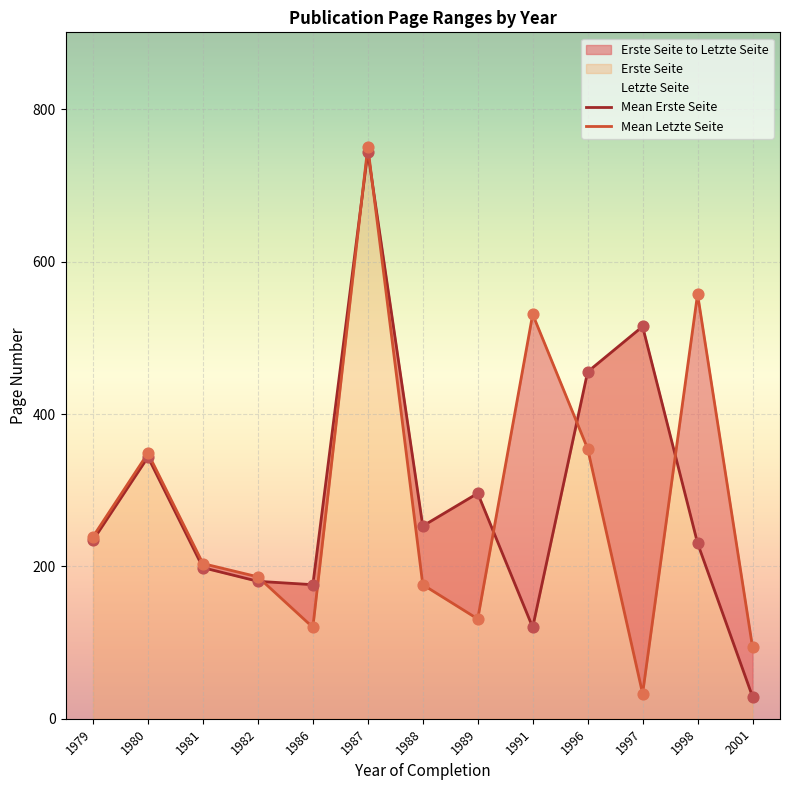

Which series reaches the minimum Y coordinate?

Erste Seite